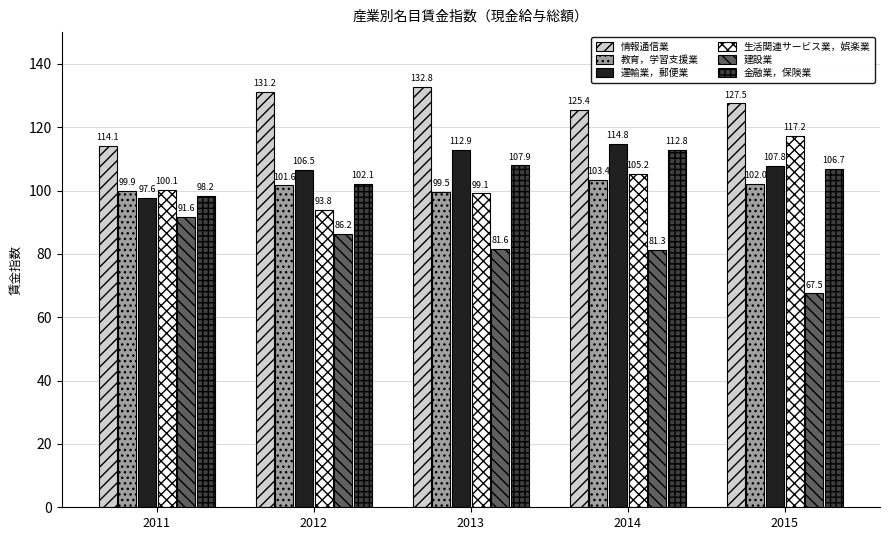

What is the sum of the 情報通信業 values at 2015 and 2012?

258.7